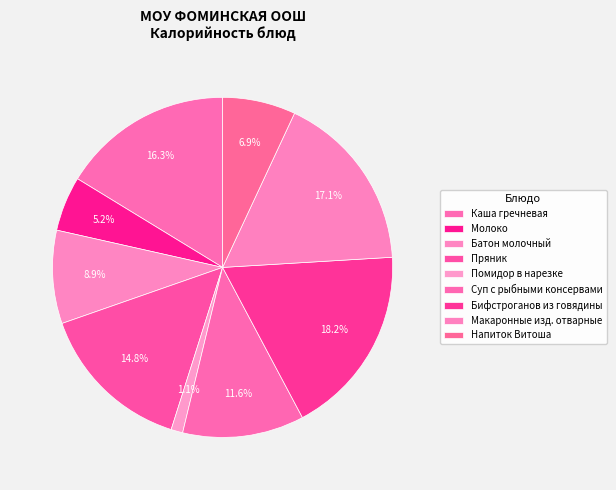

Does Молоко represent more than half of the total?

No